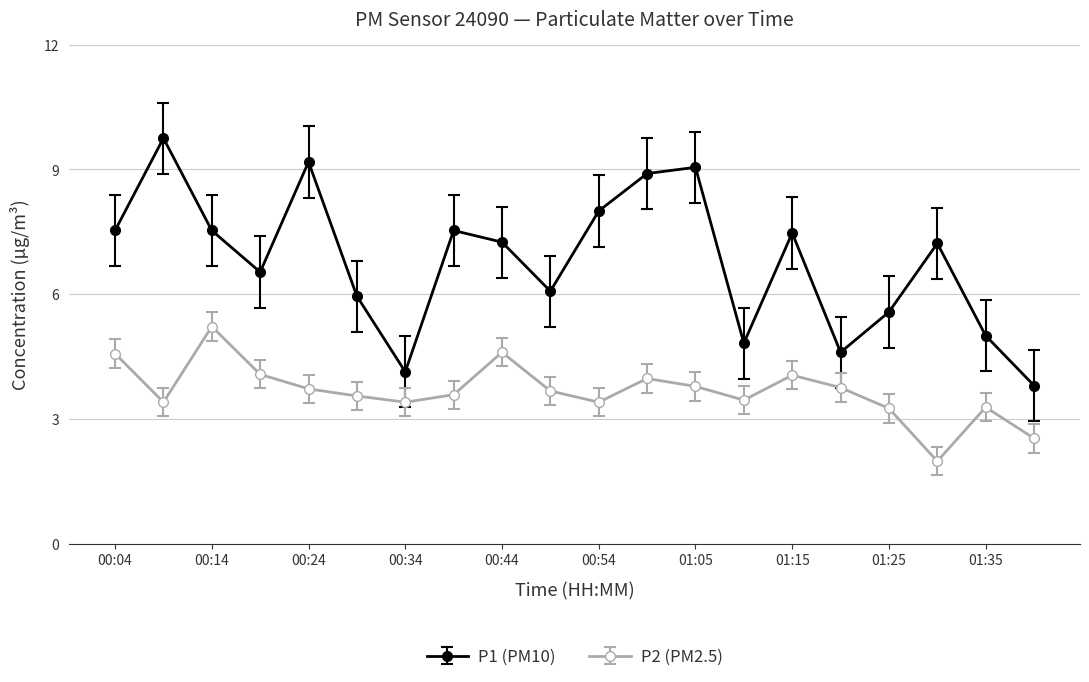

What is the minimum value shown in the chart?

2.0